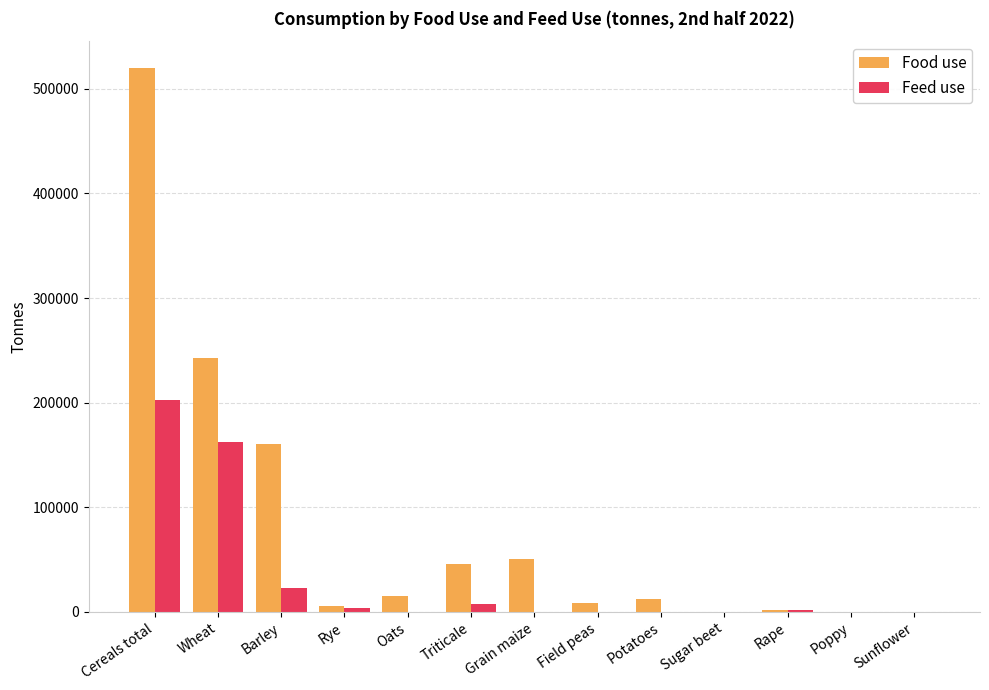

What is the total value across all series at Grain maize?

50130.5